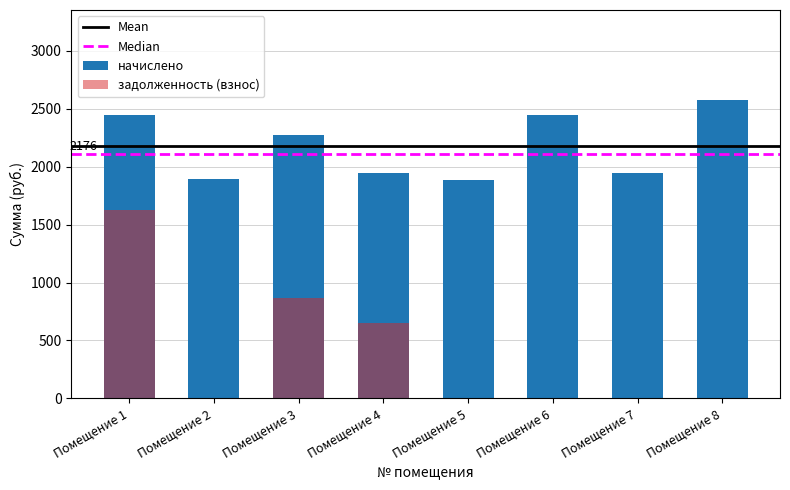

Rank the series by their maximum value, from highest to lowest.

начислено, задолженность (взнос)